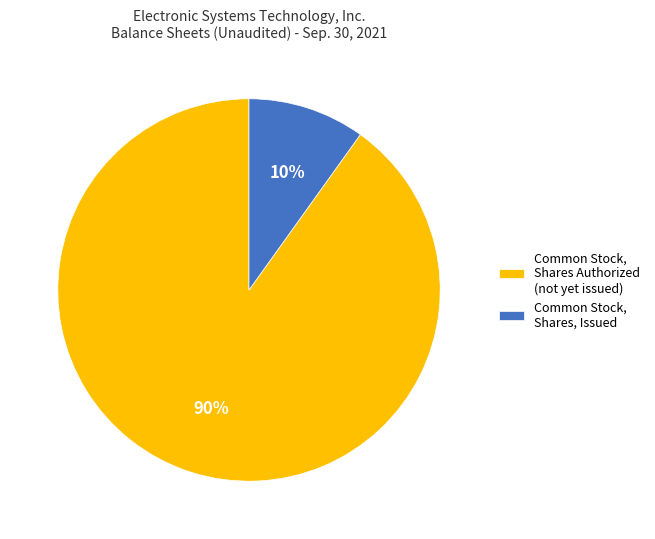

Which slice is the largest?

Common Stock, Shares Authorized (not yet issued)